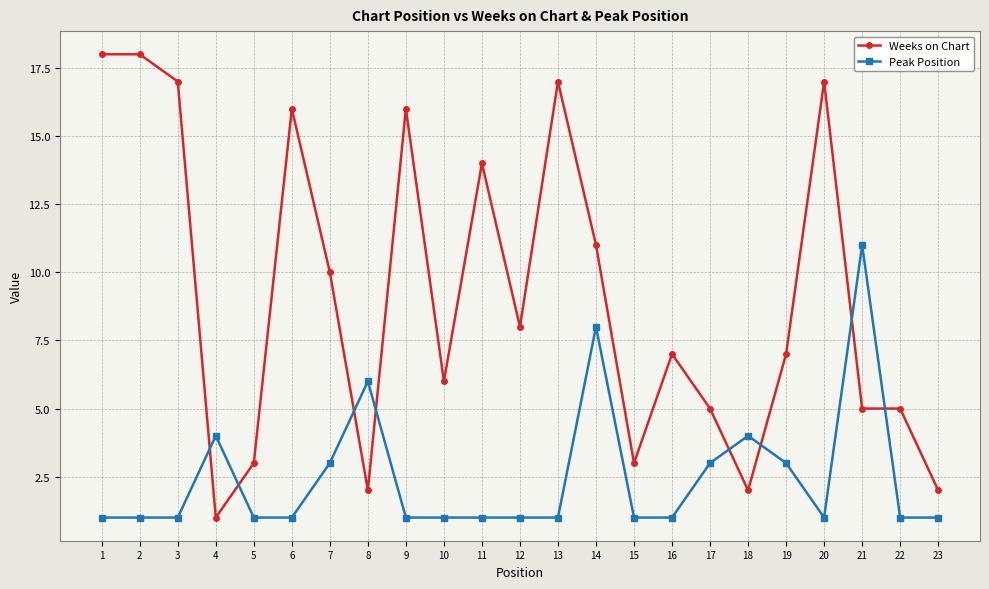

The Peak Position series shows 4 at 14. True or false?

False